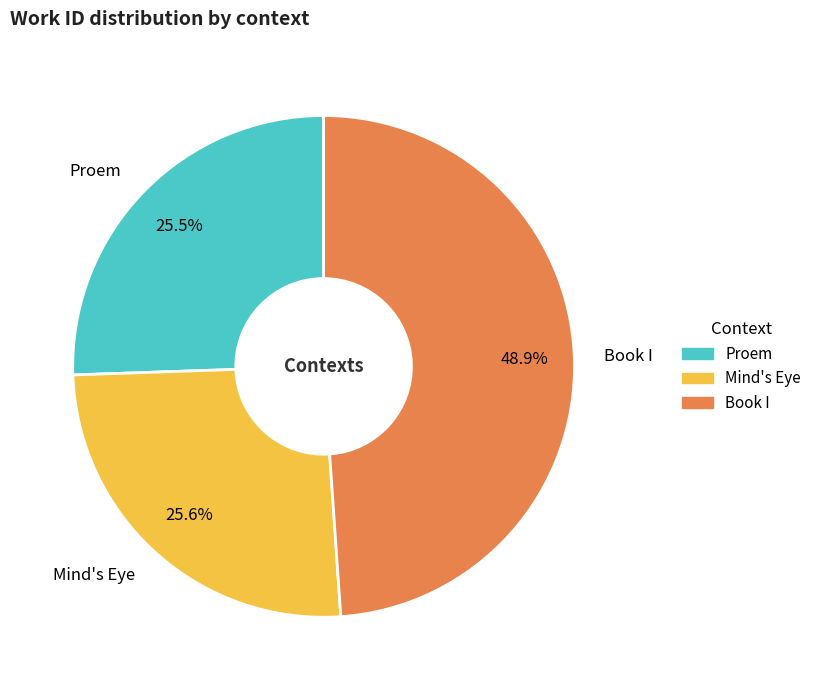

Which has a higher value, Book I or Mind's Eye?

Book I